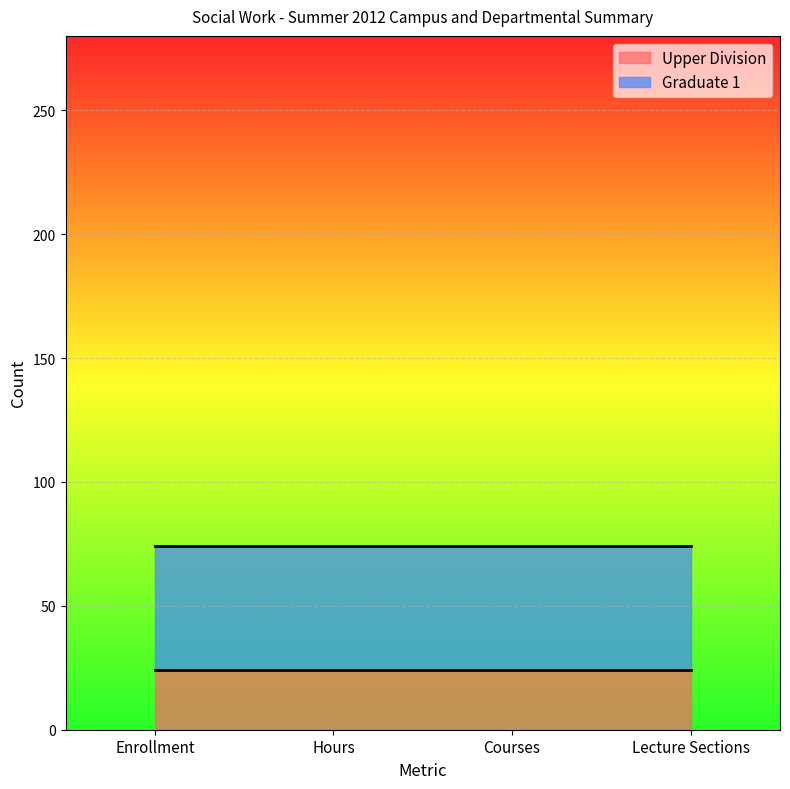

At which label is Upper Division closest to 24?

Enrollment